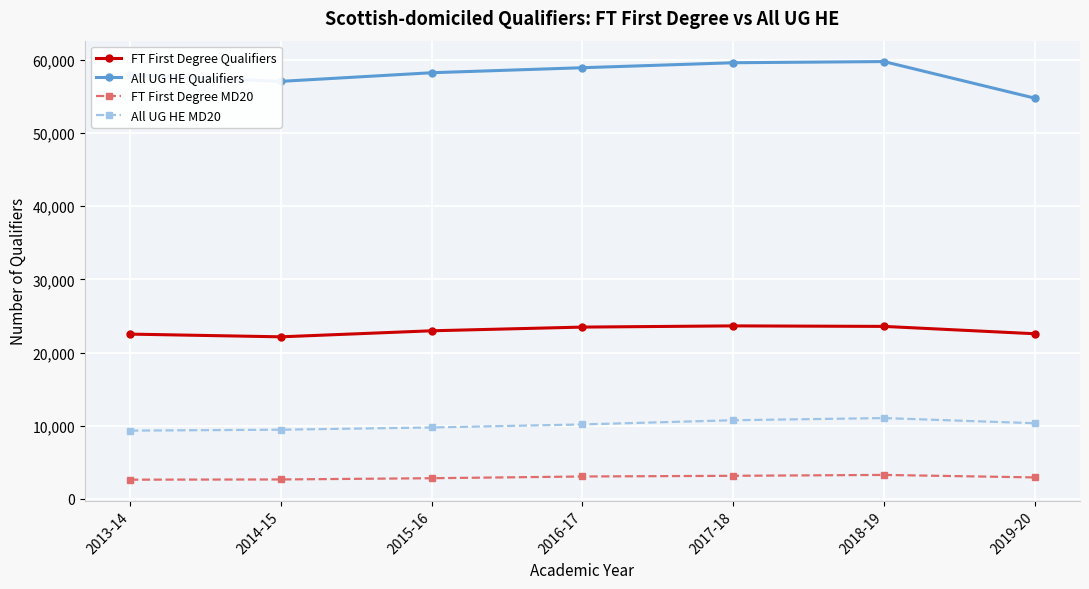

What is the difference between the FT First Degree Qualifiers values at 2013-14 and 2019-20?

50